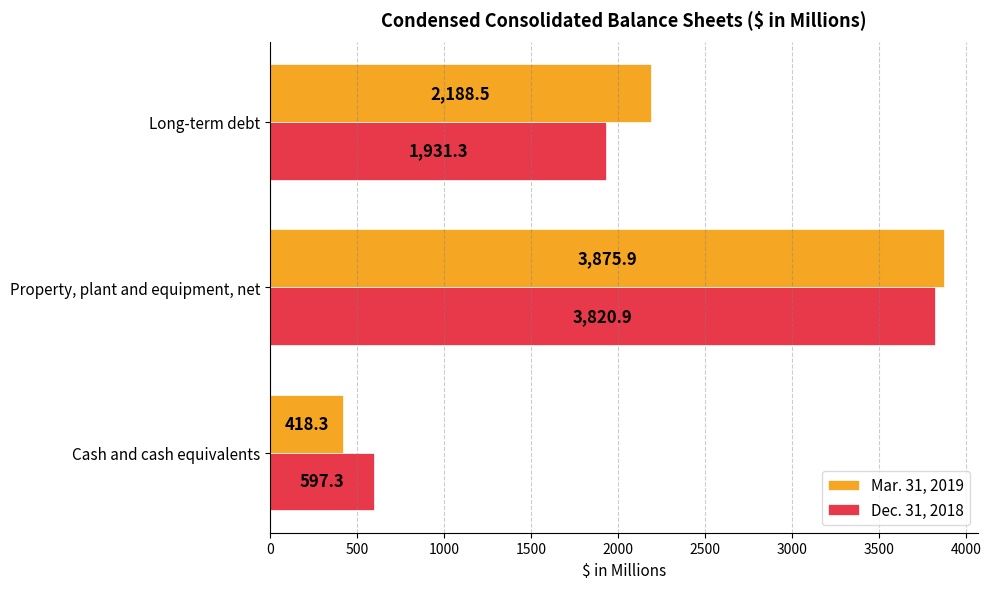

List the labels in order of Dec. 31, 2018 value, largest first.

Property, plant and equipment, net, Long-term debt, Cash and cash equivalents